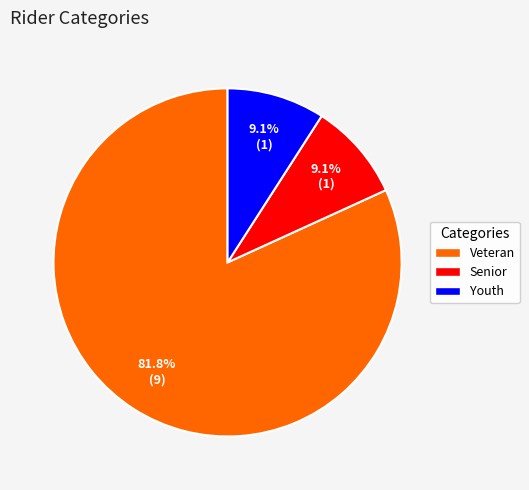

Which category has the biggest portion of the pie?

Veteran